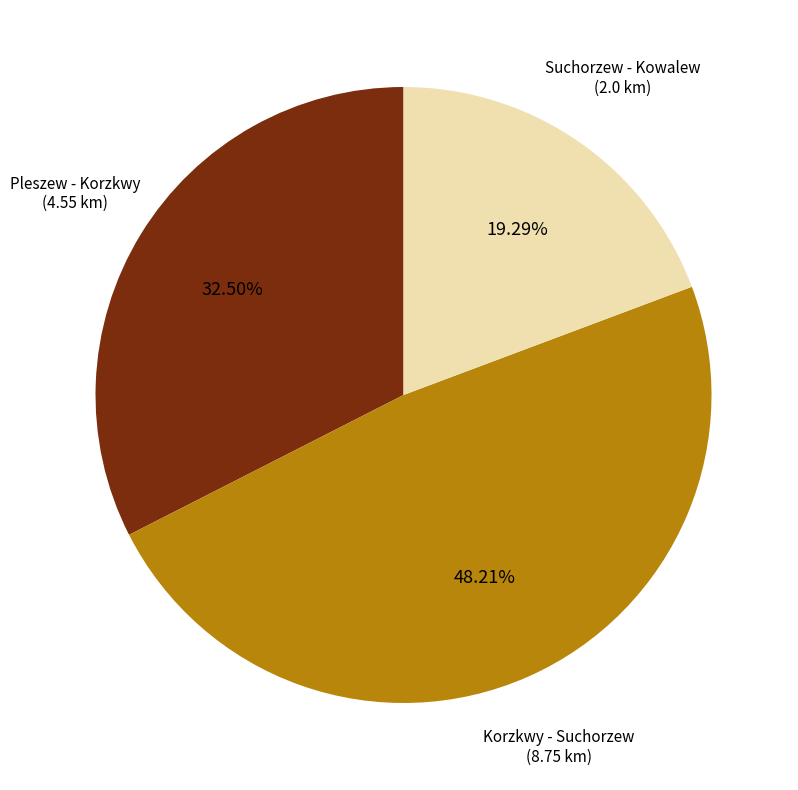

Does any single category account for the majority?

No